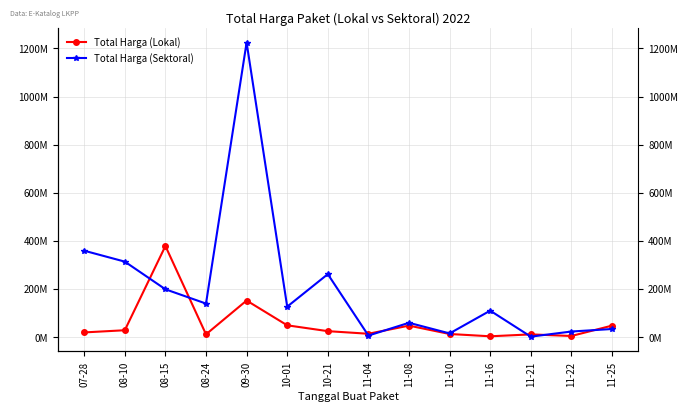

List the series in order of their peak value, highest first.

Total Harga (Sektoral), Total Harga (Lokal)